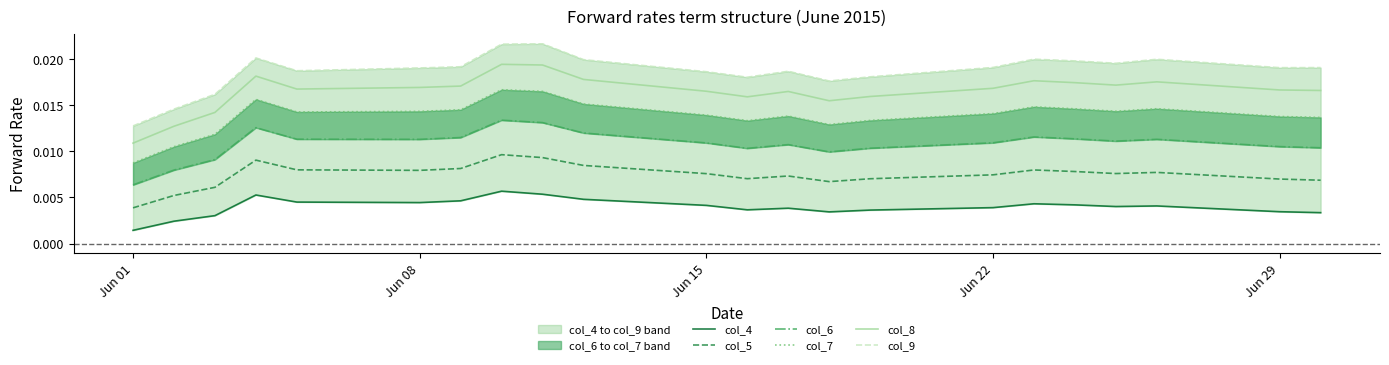

True or false: col_9 and col_4 intersect in this chart.

False